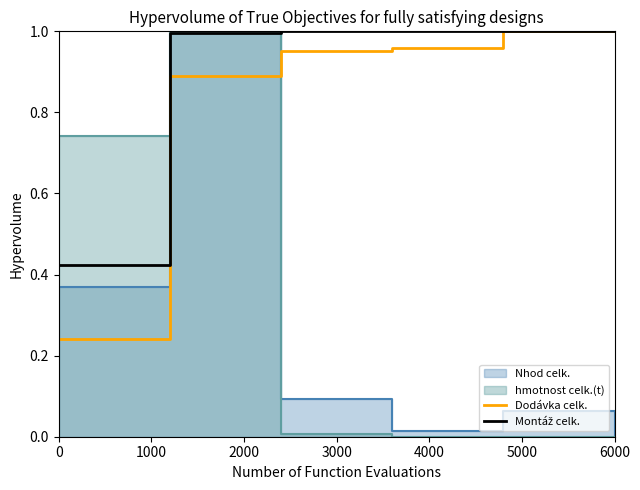

What is the difference between the Montáž celk. values at 0 and 3000?

0.6